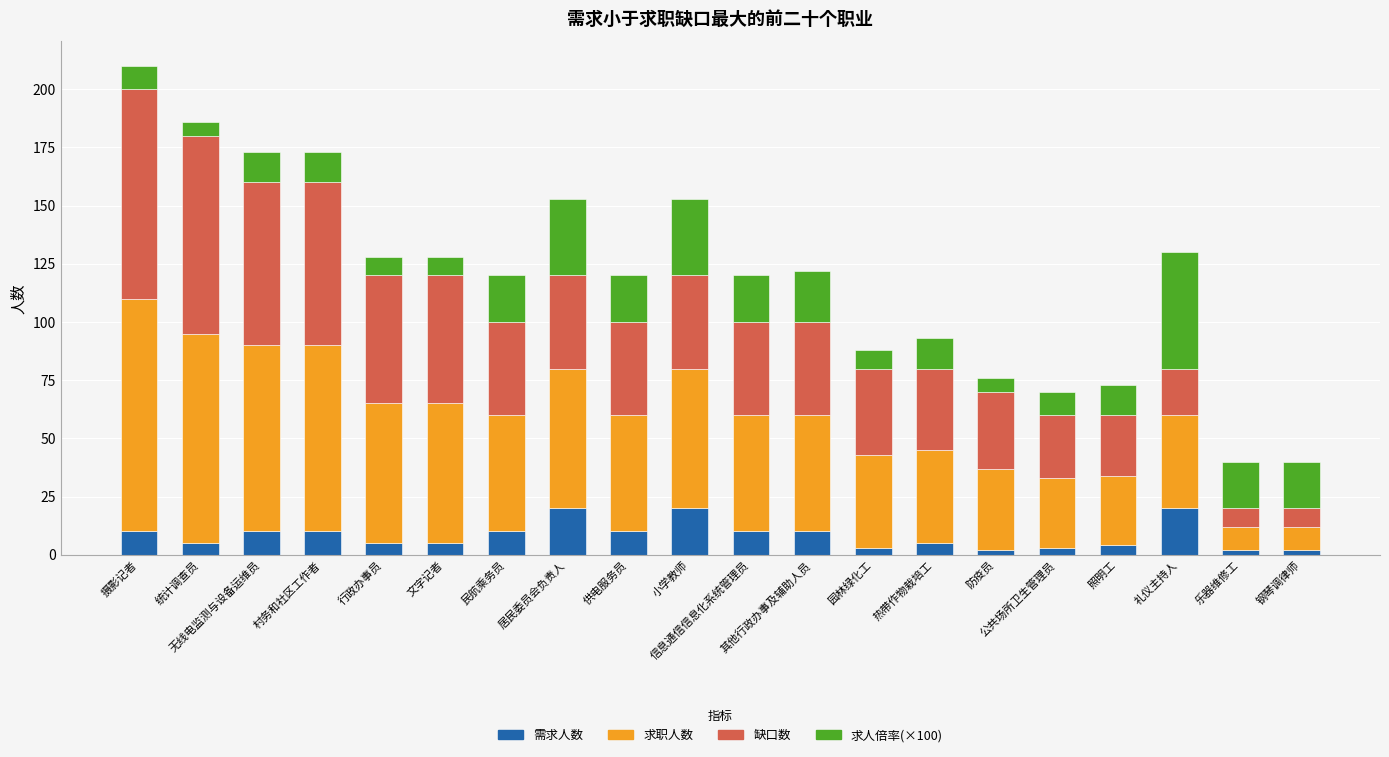

Are the bars horizontal?

No